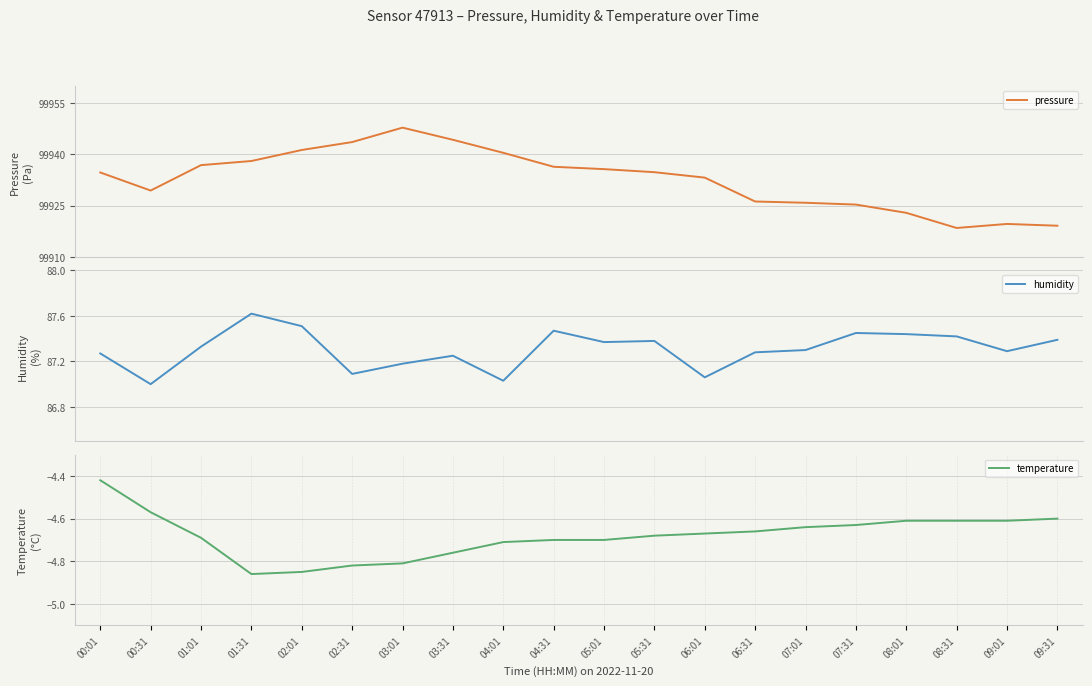

How many lines are shown in the chart?

3